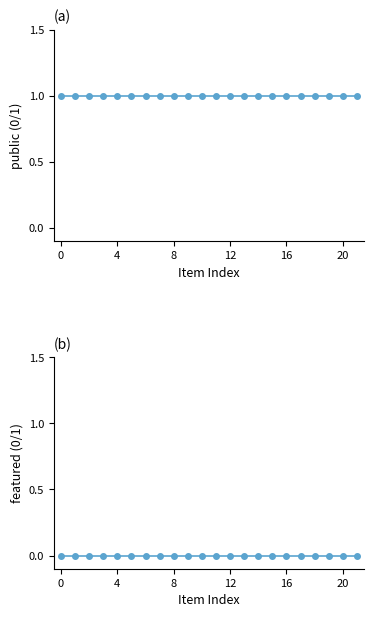

True or false: featured and public cross at least once.

False